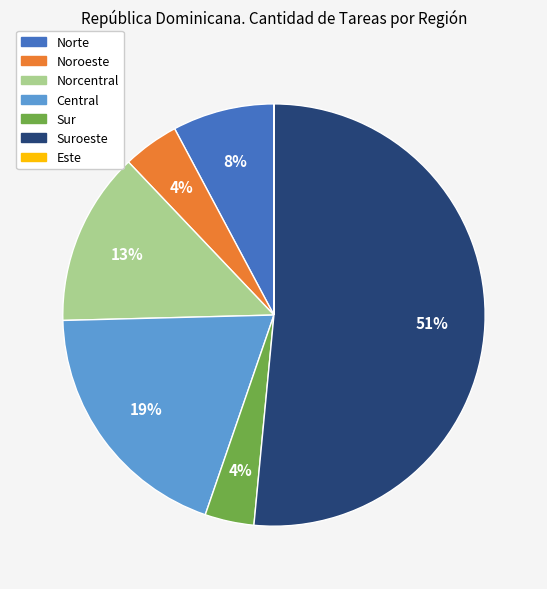

The Norcentral slice represents 13% of the pie. True or false?

True